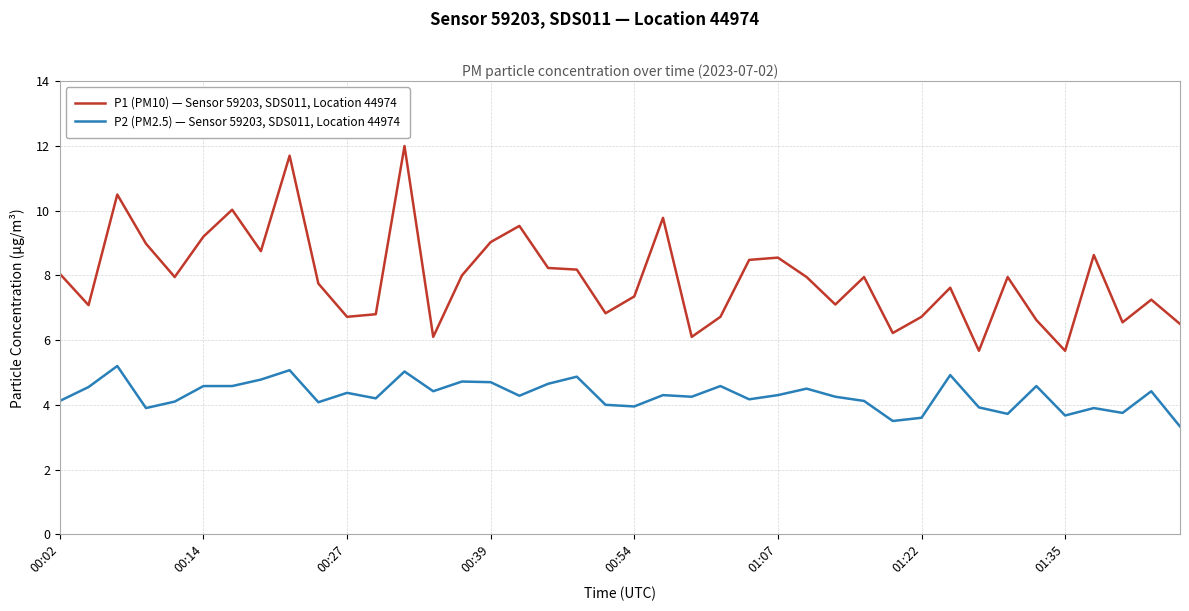

How many distinct data groups are displayed?

2